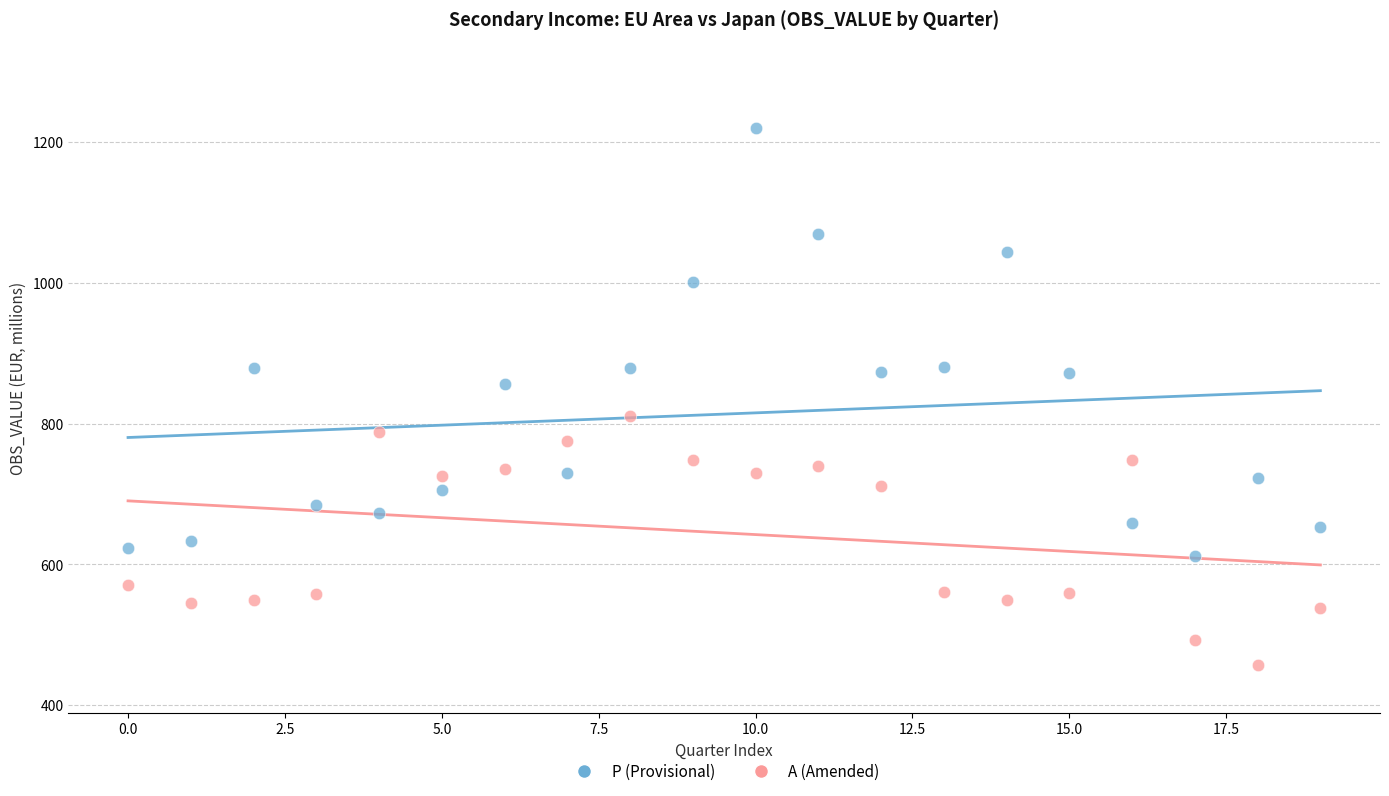

Across all data points, what is the range of Y values (max minus min)?

762.1